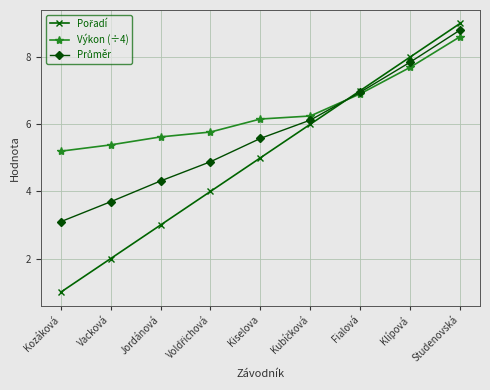

What is the minimum value shown in the chart?

1.0